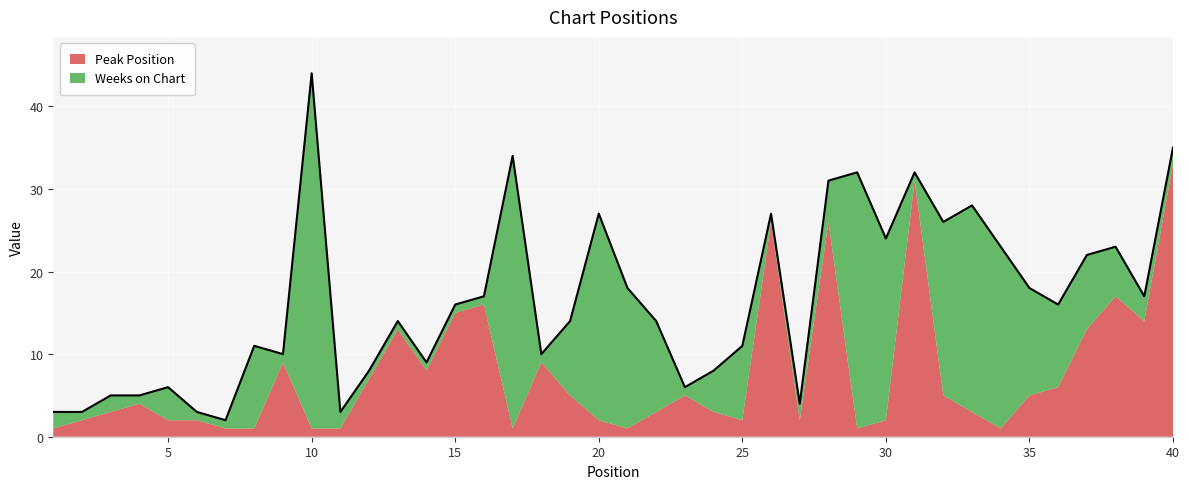

Reading left to right, extract all data points from this chart.

Peak Position: 1=1	2=2	3=3	4=4	5=2	6=2	7=1	8=1	9=9	10=1	11=1	12=7	13=13	14=8	15=15	16=16	17=1	18=9	19=5	20=2	21=1	22=3	23=5	24=3	25=2	26=26	27=2	28=26	29=1	30=2	31=31	32=5	33=3	34=1	35=5	36=6	37=13	38=17	39=14	40=33
Weeks on Chart: 1=2	2=1	3=2	4=1	5=4	6=1	7=1	8=10	9=1	10=43	11=2	12=1	13=1	14=1	15=1	16=1	17=33	18=1	19=9	20=25	21=17	22=11	23=1	24=5	25=9	26=1	27=2	28=5	29=31	30=22	31=1	32=21	33=25	34=22	35=13	36=10	37=9	38=6	39=3	40=2